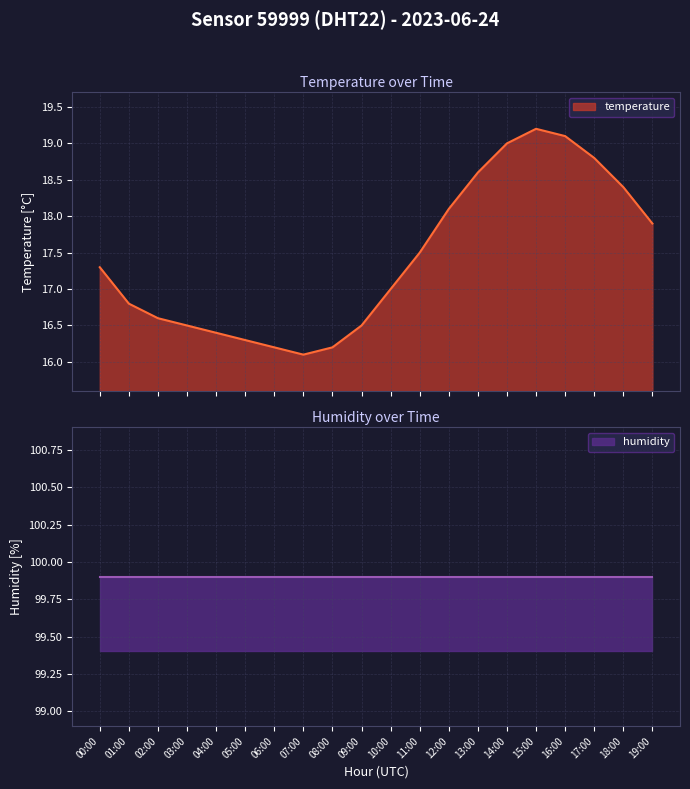

Reading left to right, transcribe all the data shown in this chart.

00:00=17.3	01:00=16.8	02:00=16.6	03:00=16.5	04:00=16.4	05:00=16.3	06:00=16.2	07:00=16.1	08:00=16.2	09:00=16.5	10:00=17.0	11:00=17.5	12:00=18.1	13:00=18.6	14:00=19.0	15:00=19.2	16:00=19.1	17:00=18.8	18:00=18.4	19:00=17.9